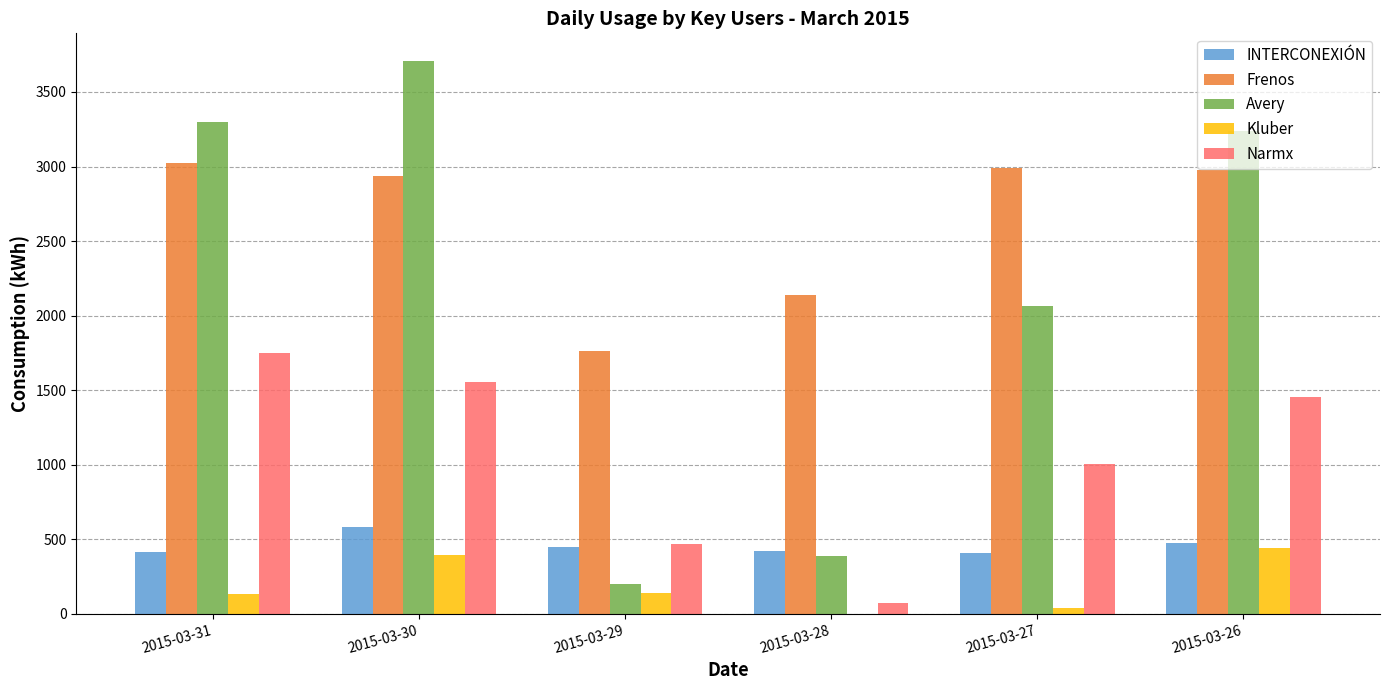

Read the Narmx value at 2015-03-28, to the nearest 100.

100